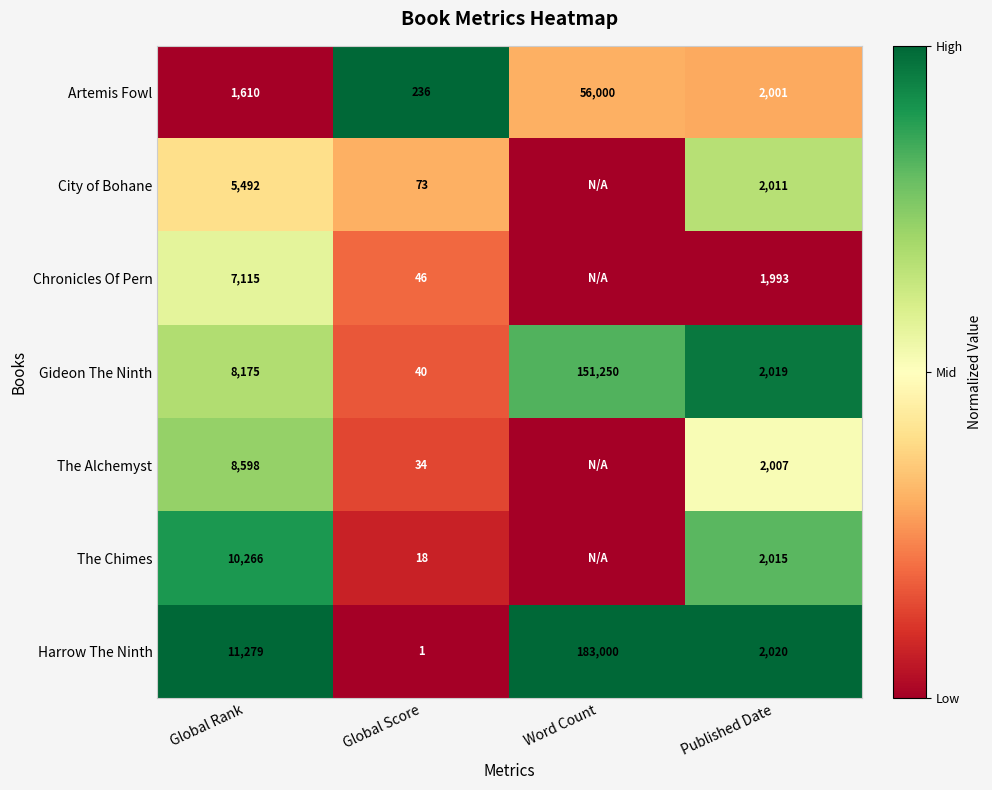

What is the difference between the highest and lowest values at Global Rank?

9669